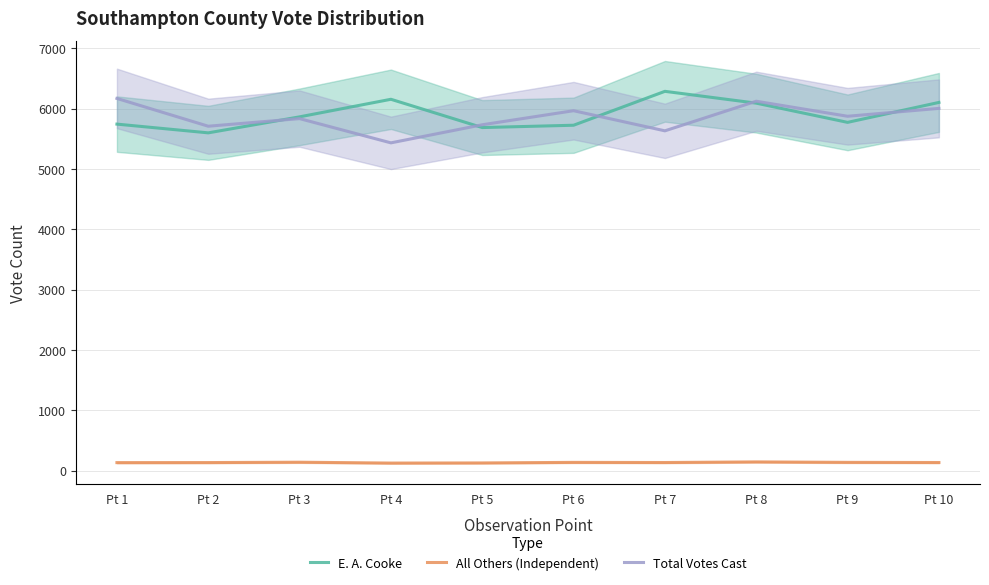

Which series has the widest spread of values?

Total Votes Cast